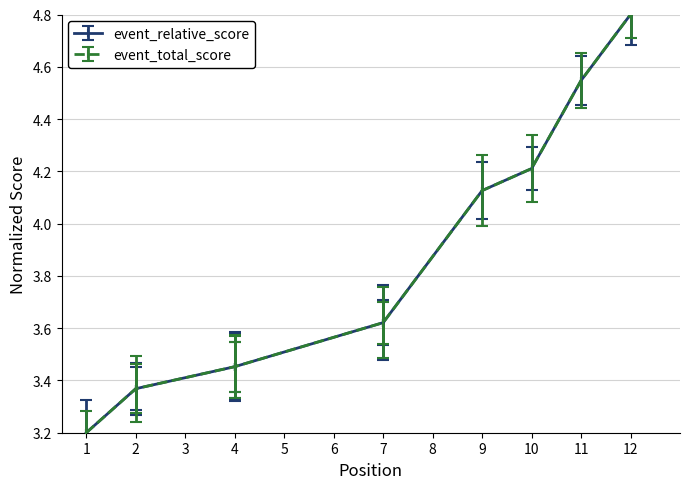

Which category has the highest value in the event_total_score series?

12